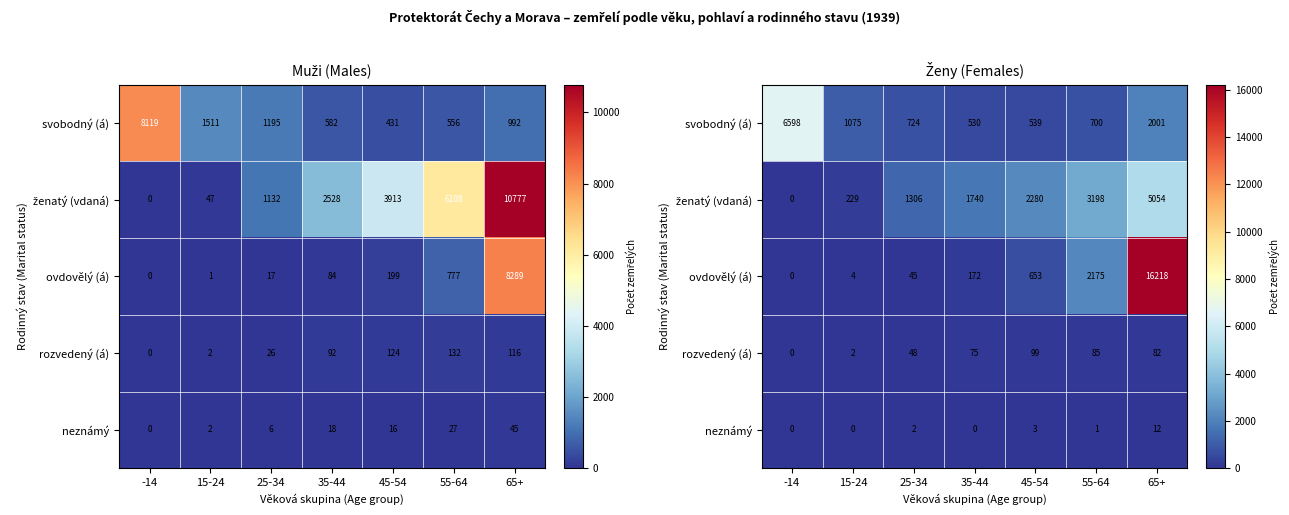

Which label corresponds to the largest value in the chart?

65+